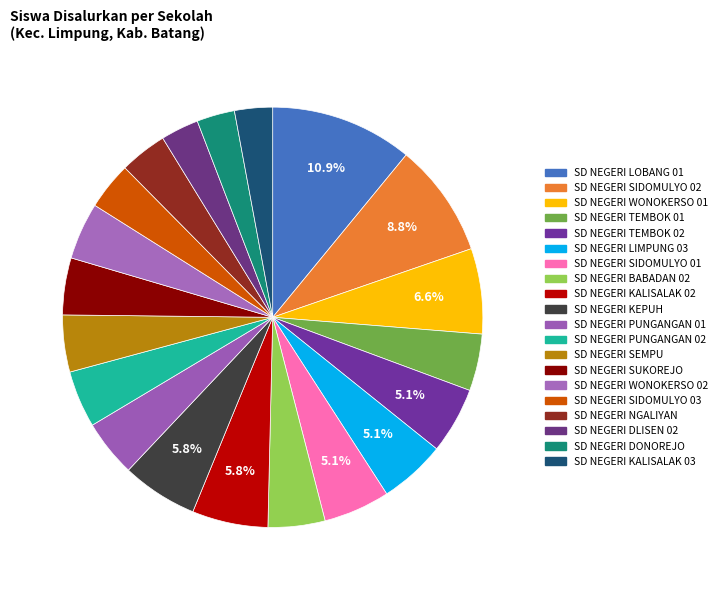

Does SD NEGERI DONOREJO account for over 50% of the chart?

No